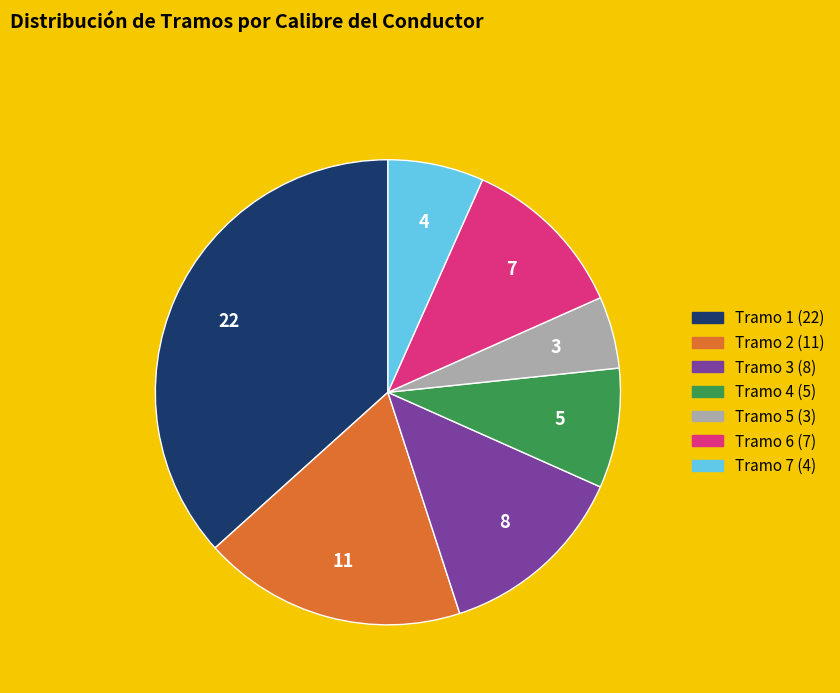

Which slice is the smallest?

Tramo 5